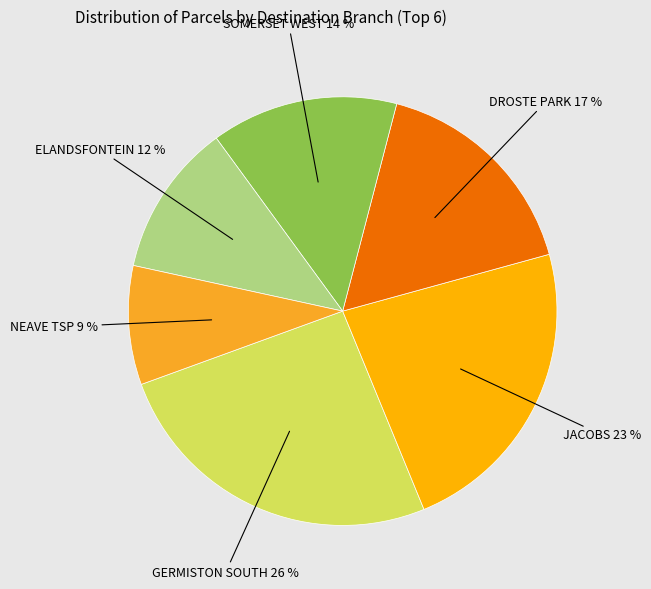

Is there any slice that represents more than half of the pie?

No